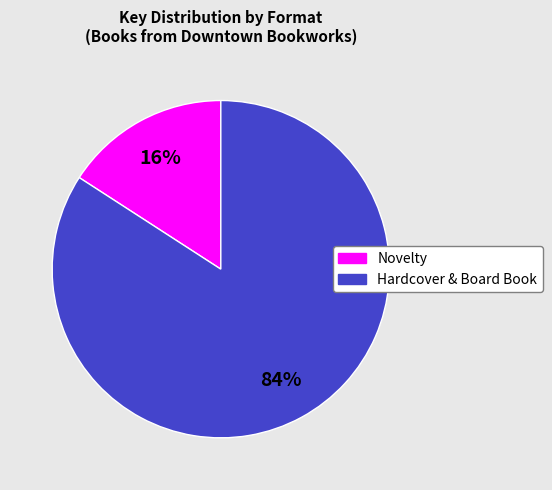

To the nearest percent, what is the difference between the largest and smallest slice percentages?

68%